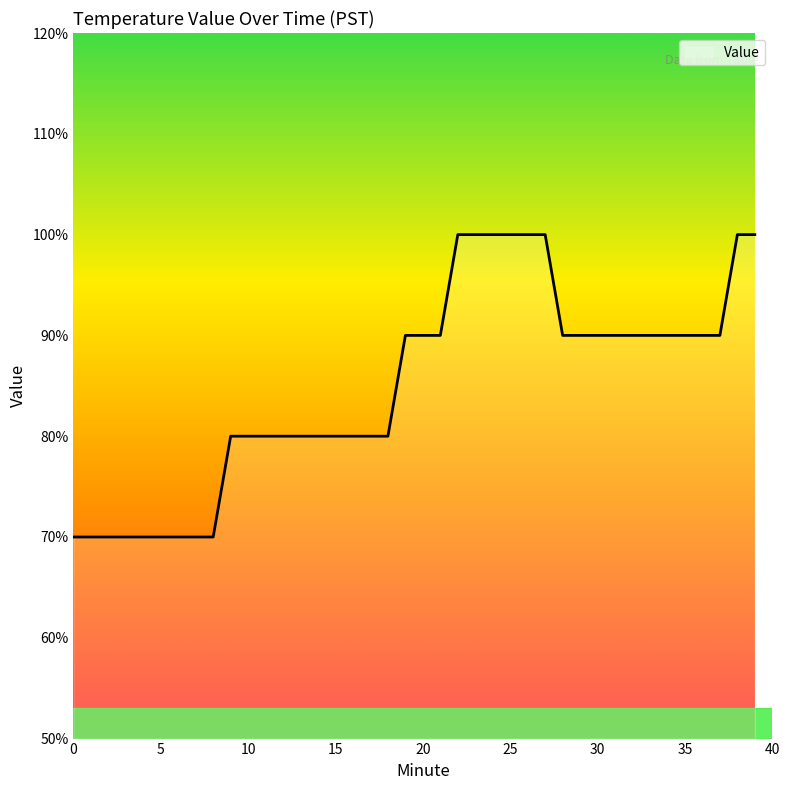

Reading right to left, transcribe all the data shown in this chart.

1.0	1.0	0.9	0.9	0.9	0.9	0.9	0.9	0.9	0.9	0.9	0.9	1.0	1.0	1.0	1.0	1.0	1.0	0.9	0.9	0.9	0.8	0.8	0.8	0.8	0.8	0.8	0.8	0.8	0.8	0.8	0.7	0.7	0.7	0.7	0.7	0.7	0.7	0.7	0.7